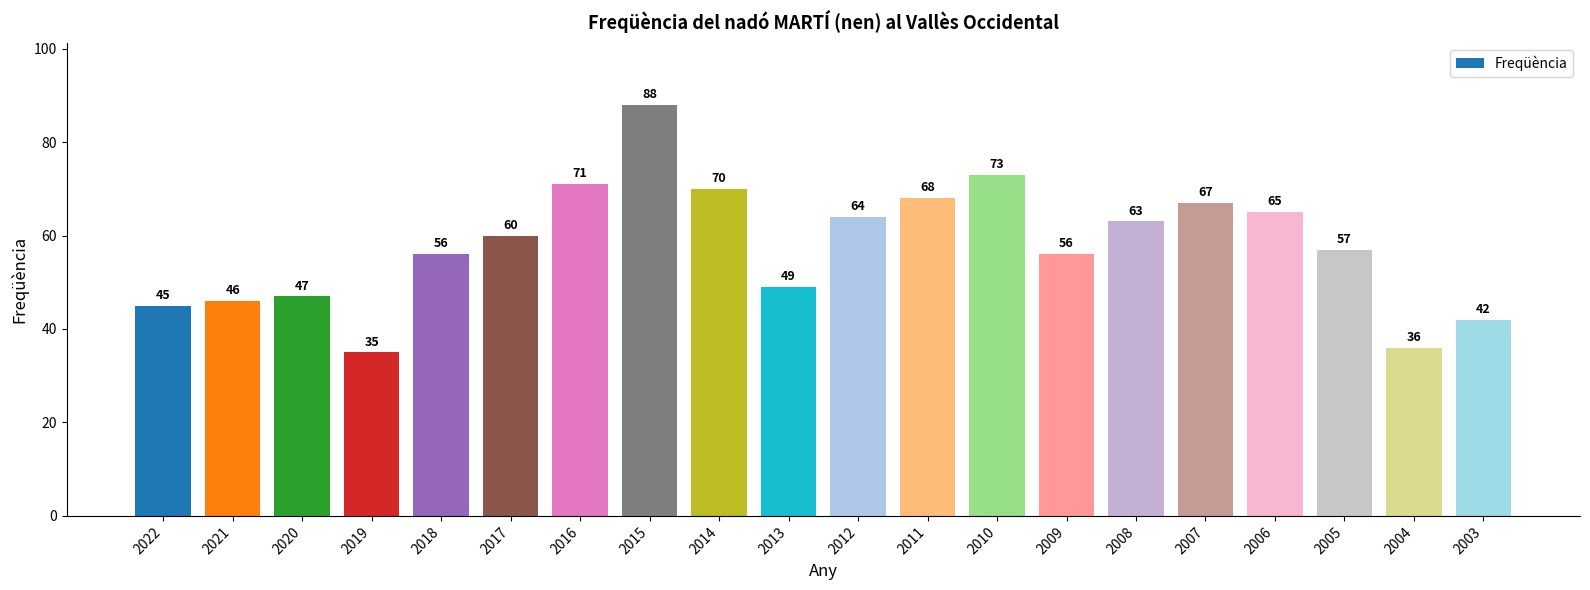

What is the difference between the values at 2007 and 2004?

31